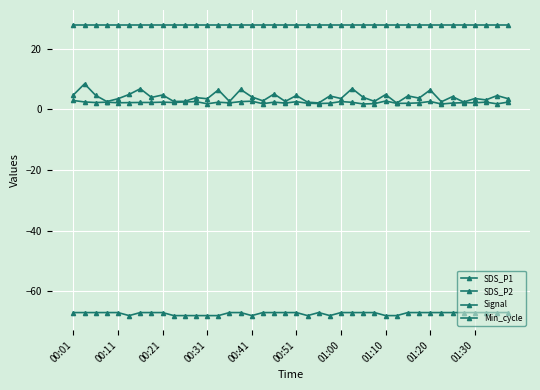

What is the difference between the second highest and second lowest values in the SDS_P1 series?

4.7